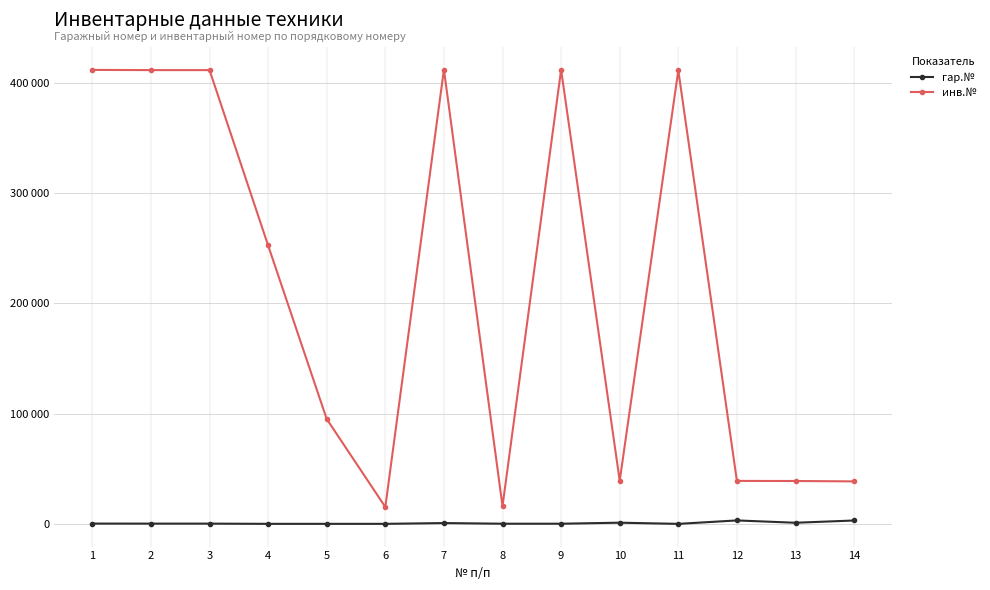

Reading left to right, extract all data points from this chart.

гар.№: 1=275	2=239	3=236	4=40	5=42	6=43	7=743	8=161	9=156	10=1079	11=17	12=3133	13=1028	14=3069
инв.№: 1=411409	2=411239	3=411236	4=252337	5=95031	6=15303	7=411743	8=16066	9=411531	10=39092	11=411017	12=38945	13=38865	14=38511